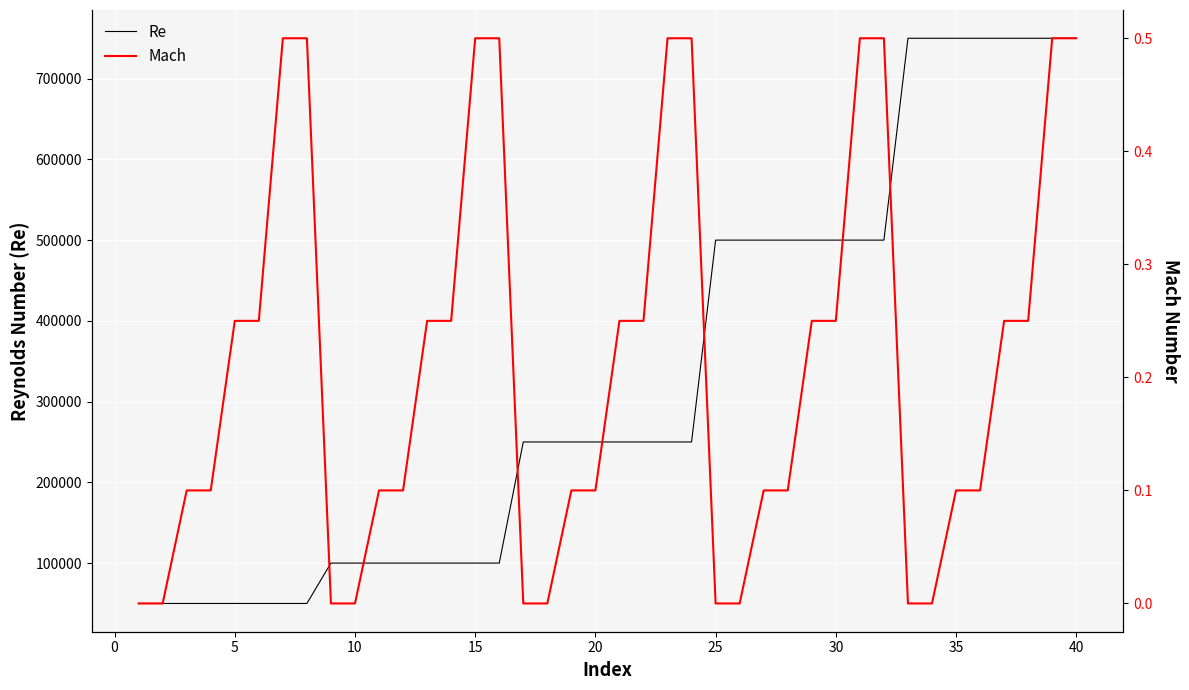

True or false: Mach has more than 1 points higher than both neighbors.

False